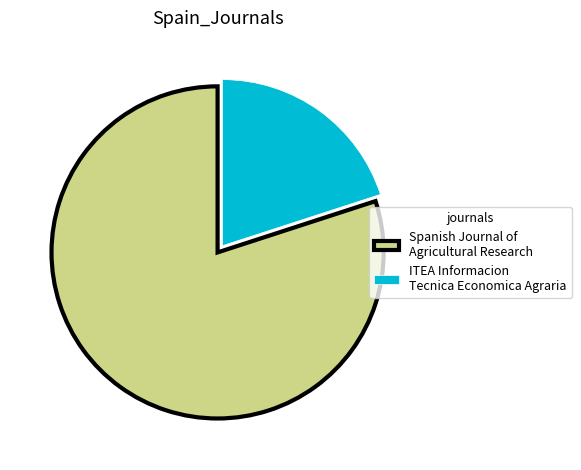

What is the smallest slice in the pie chart?

ITEA Informacion Tecnica Economica Agraria